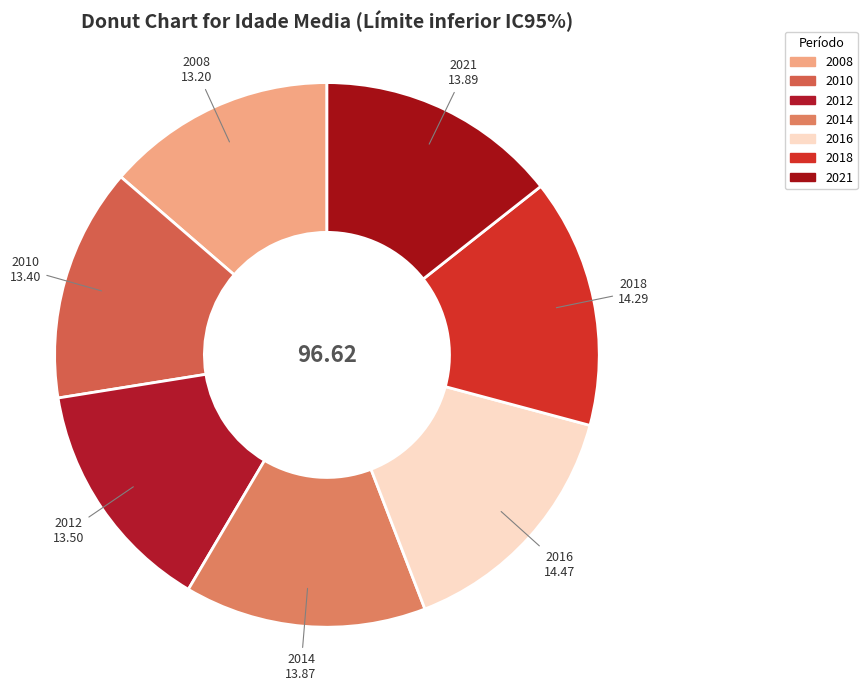

Which has a higher value, 2008 or 2018?

2018